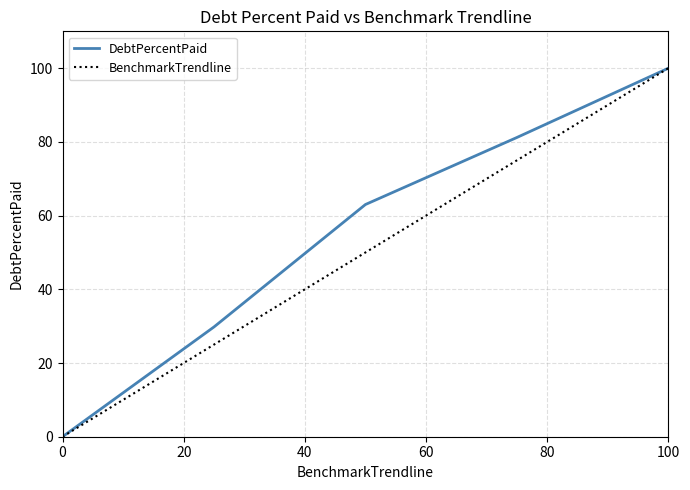

Reading left to right, list all the values displayed in this chart.

DebtPercentPaid: 0.0	29.8	63.0	81.2	100.0
BenchmarkTrendline: 0.0	25.0	50.0	75.0	100.0